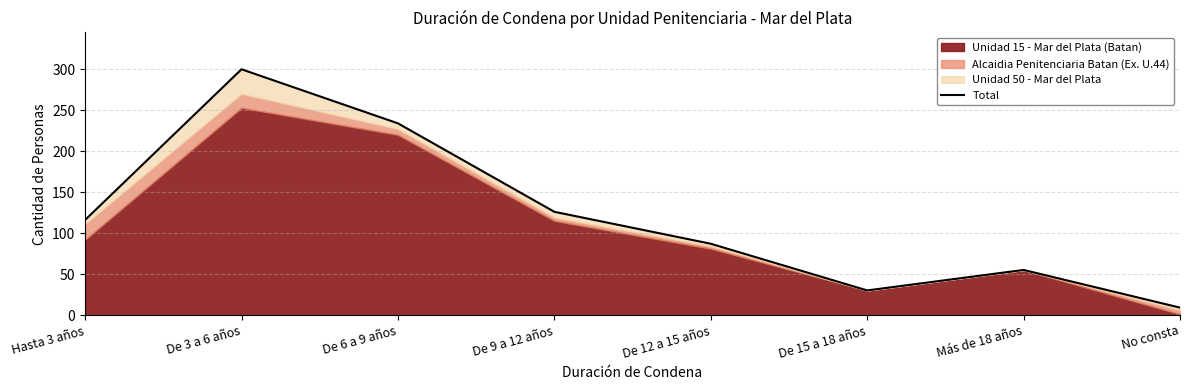

The value at Más de 18 años is 55. True or false?

True